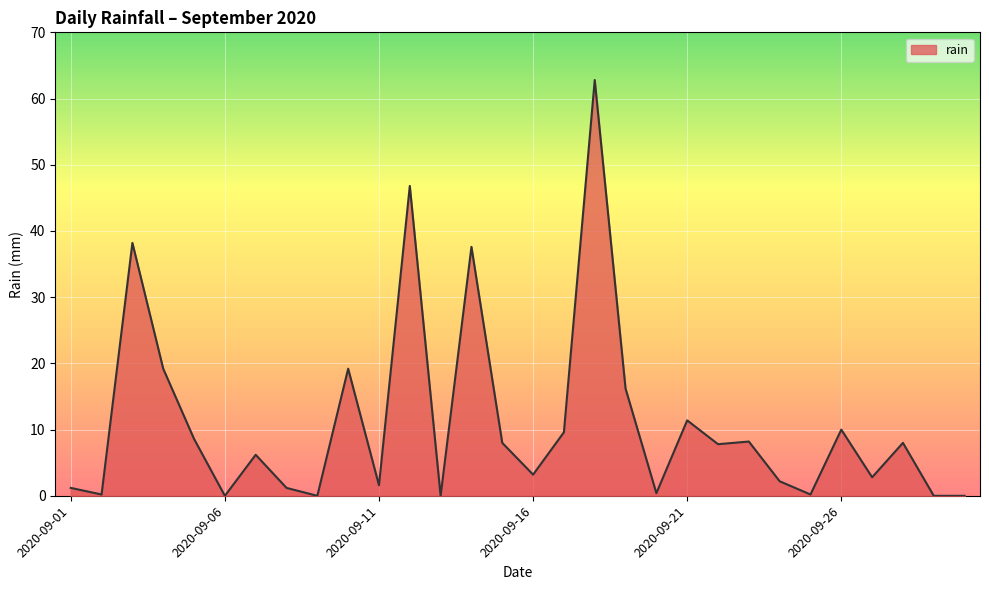

List the labels in order of value, largest first.

2020-09-18, 2020-09-12, 2020-09-03, 2020-09-14, 2020-09-04, 2020-09-10, 2020-09-19, 2020-09-21, 2020-09-26, 2020-09-17, 2020-09-05, 2020-09-23, 2020-09-15, 2020-09-28, 2020-09-22, 2020-09-07, 2020-09-16, 2020-09-27, 2020-09-24, 2020-09-11, 2020-09-01, 2020-09-08, 2020-09-20, 2020-09-02, 2020-09-25, 2020-09-06, 2020-09-09, 2020-09-13, 2020-09-29, 2020-09-30